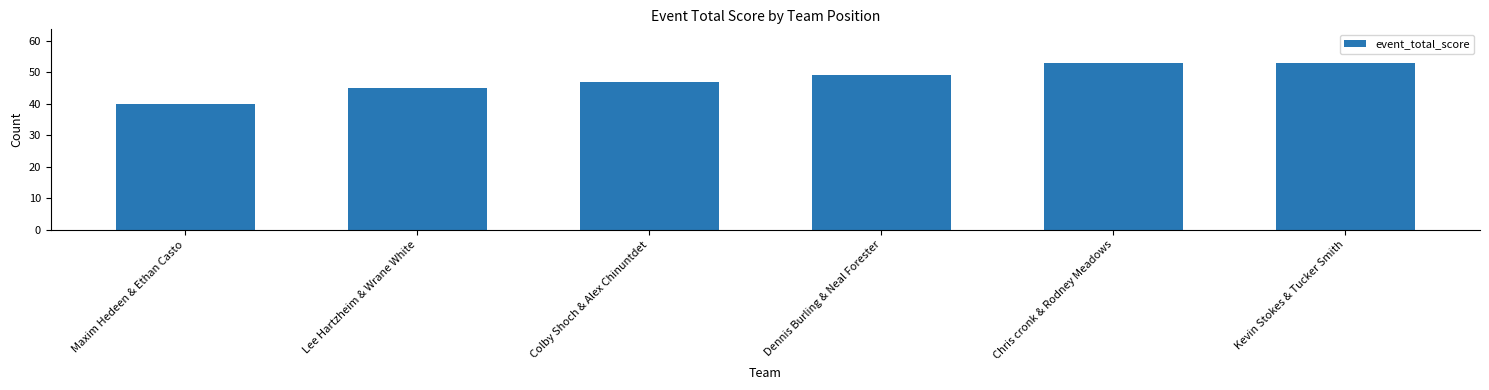

How many bars are there in total?

6